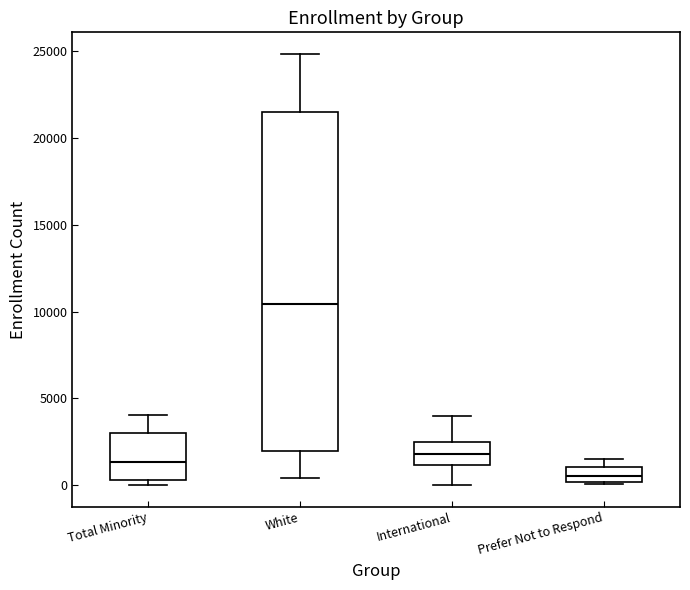

Reading left to right, read every box against the y-axis: the position of its median line, the range the box covers, and the ends of its whiskers. The values are not printed on the chart, so give them approximately, as read against the axis.

Total Minority: median 1500, box 500 to 3000, whiskers 0 to 4000
White: median 10500, box 2000 to 21500, whiskers 500 to 25000
International: median 2000, box 1000 to 2500, whiskers 0 to 4000
Prefer Not to Respond: median 500, box 0 to 1000, whiskers 0 to 1500